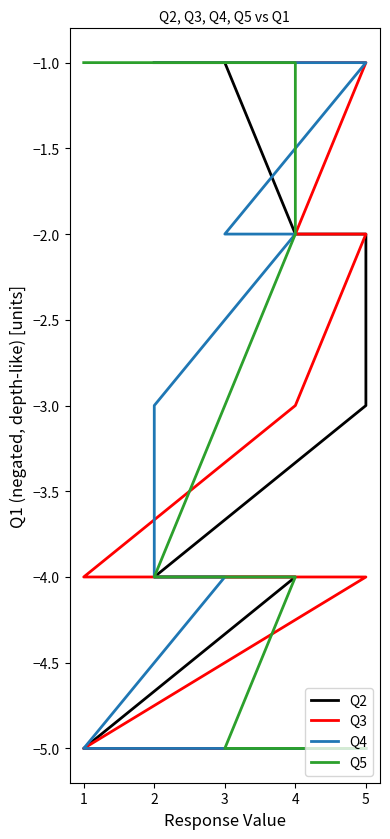

At which category does the chart reach its minimum across all series?

9